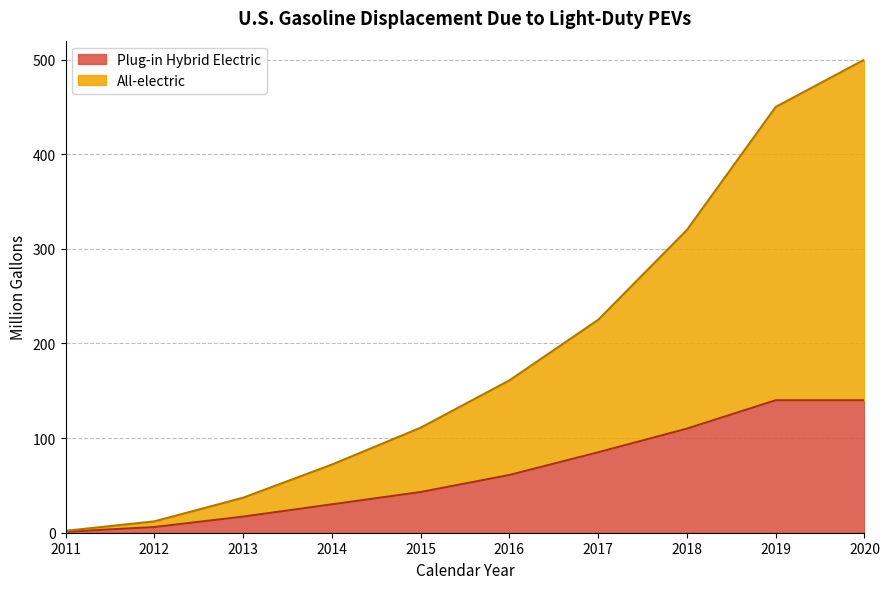

Does the chart display data point markers on the line(s)?

No